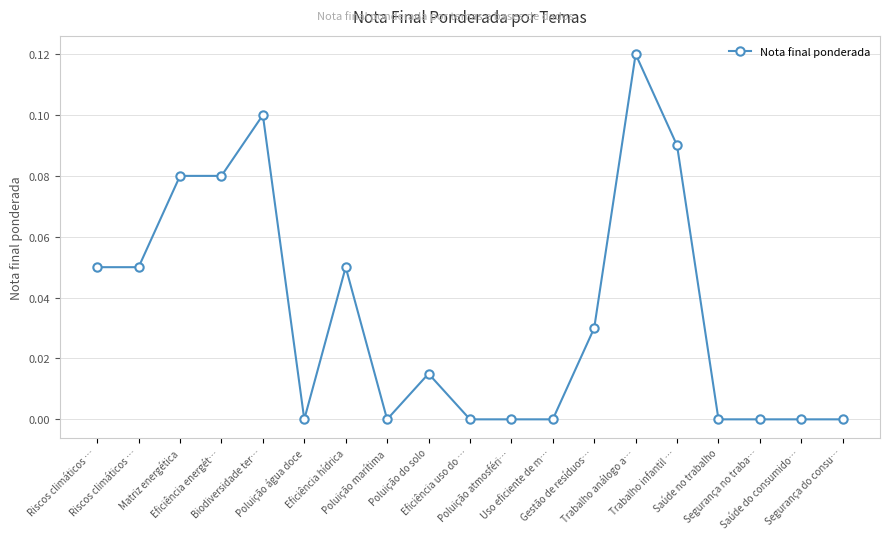

How many data points does each series have?

19